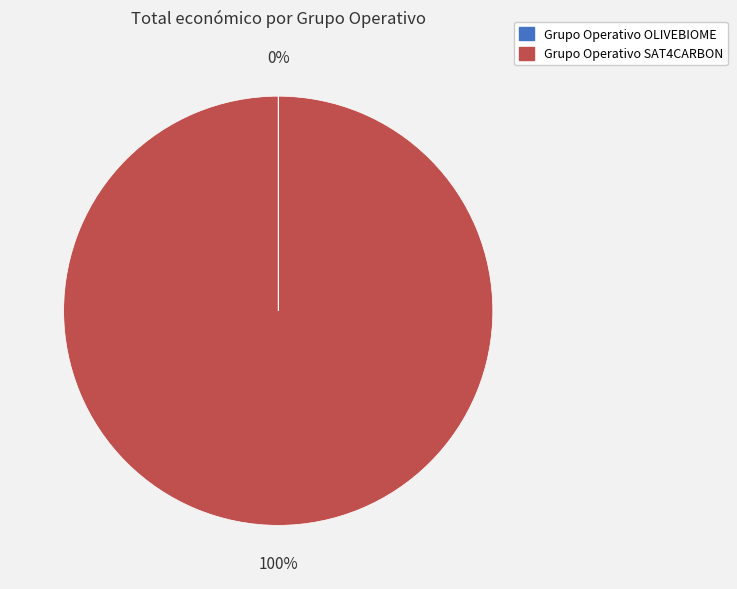

What percentage is the Grupo Operativo SAT4CARBON slice, to the nearest percent?

100%